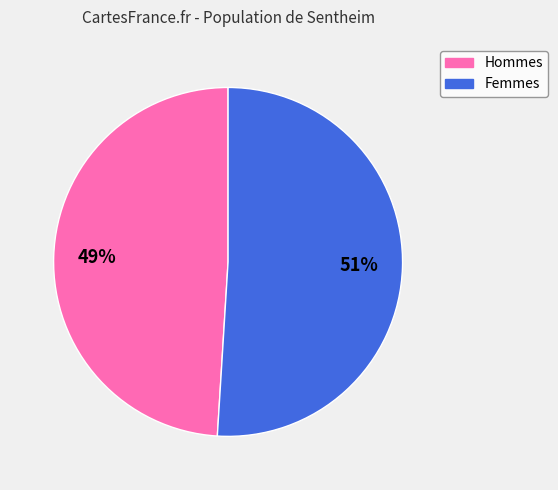

Count the number of slices in the pie.

2